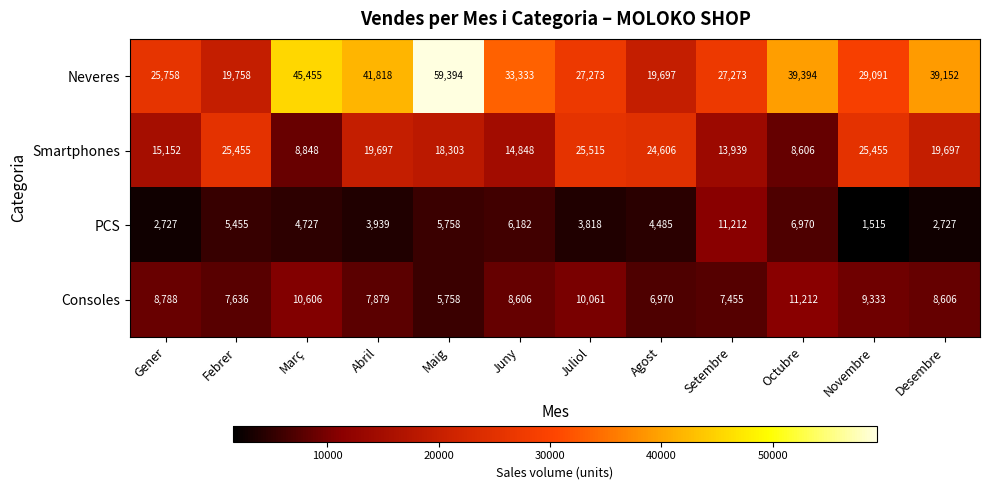

Rank the series at Juny from lowest to highest value.

PCS, Consoles, Smartphones, Neveres